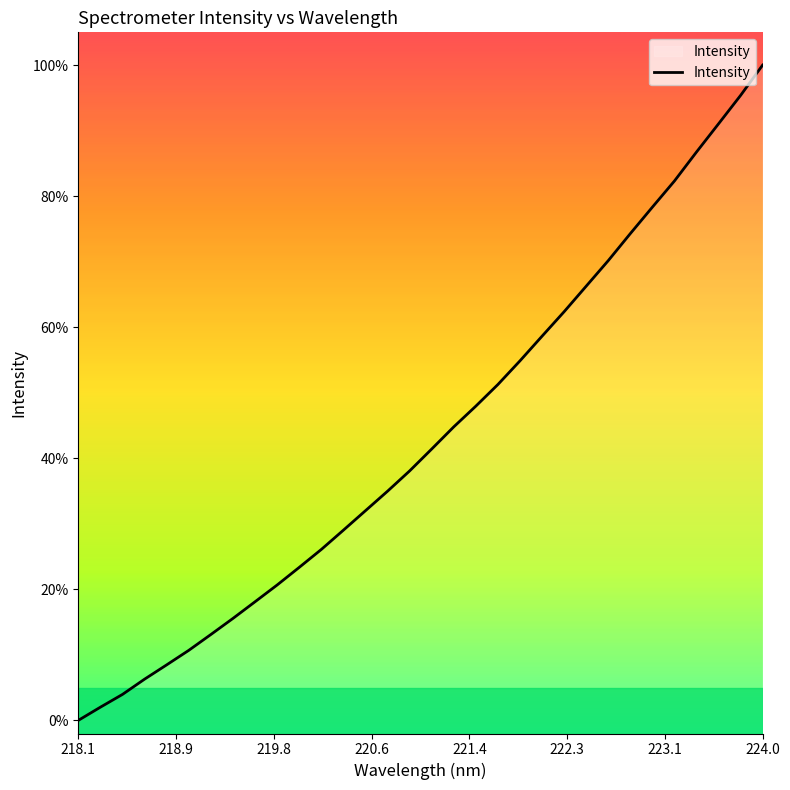

How many data points are less than 41?

16